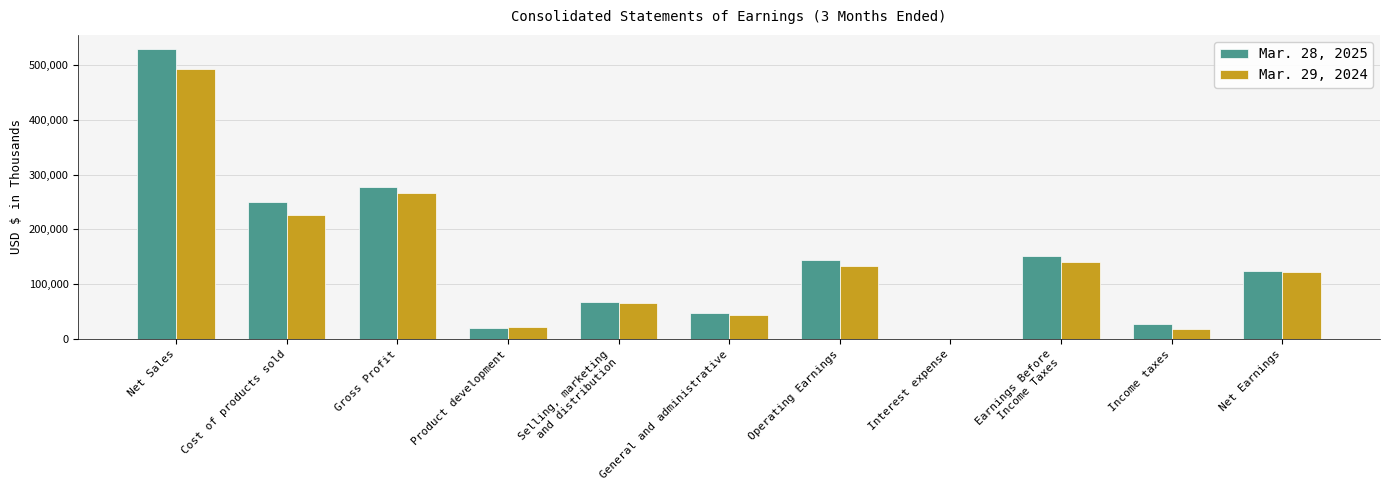

What is the difference between the Mar. 29, 2024 values at Cost of products sold and Net Sales?

266197